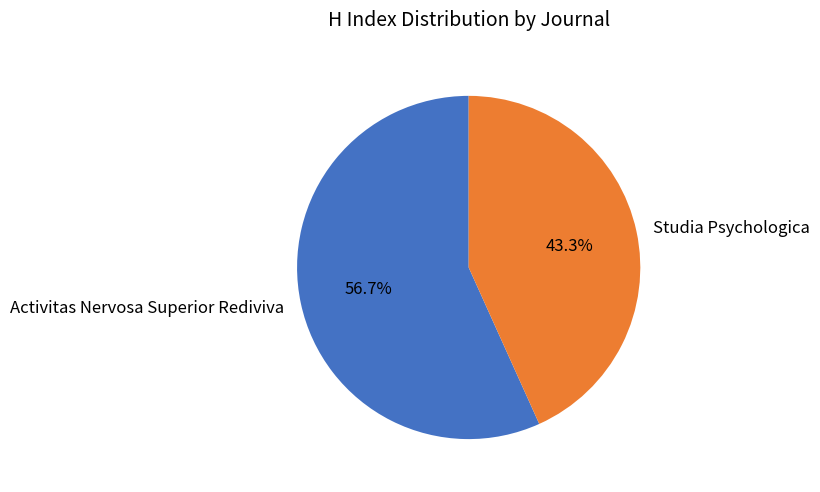

Combined, what portion of the pie is Activitas Nervosa Superior Rediviva and Studia Psychologica?

100.0%